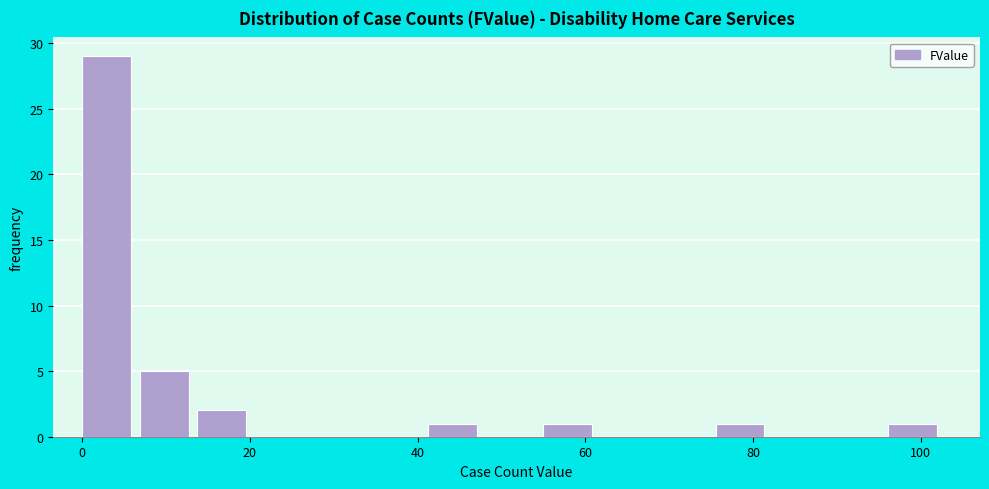

Around what value on the x-axis is the tallest bar? Give the approximate position of its centre, as read against the axis.

2